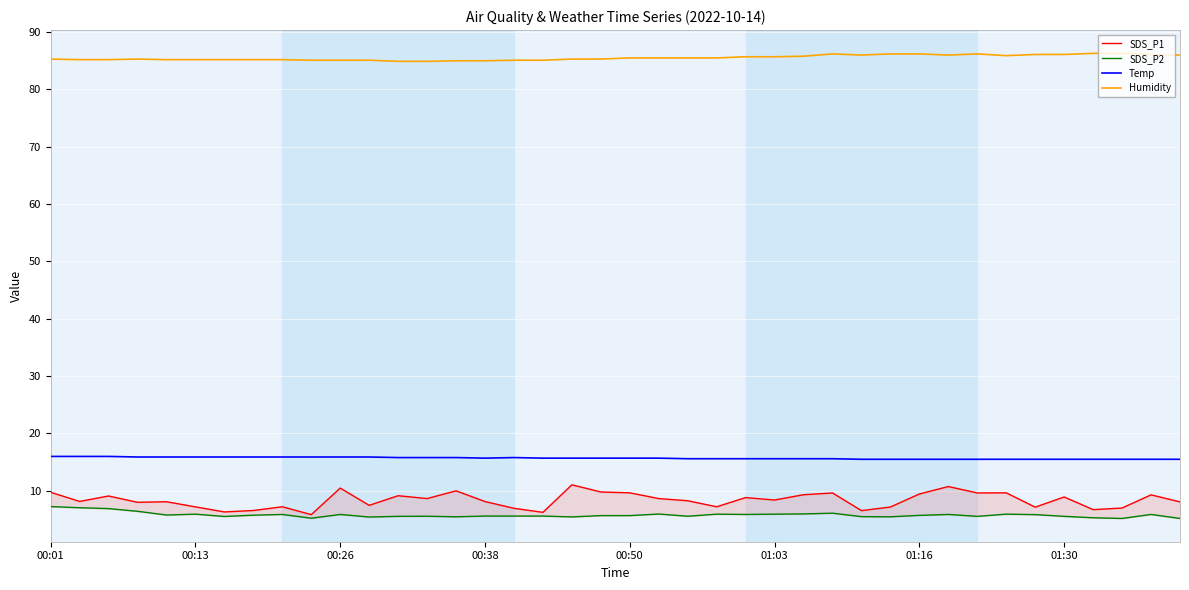

What is the maximum value for Temp?

16.0